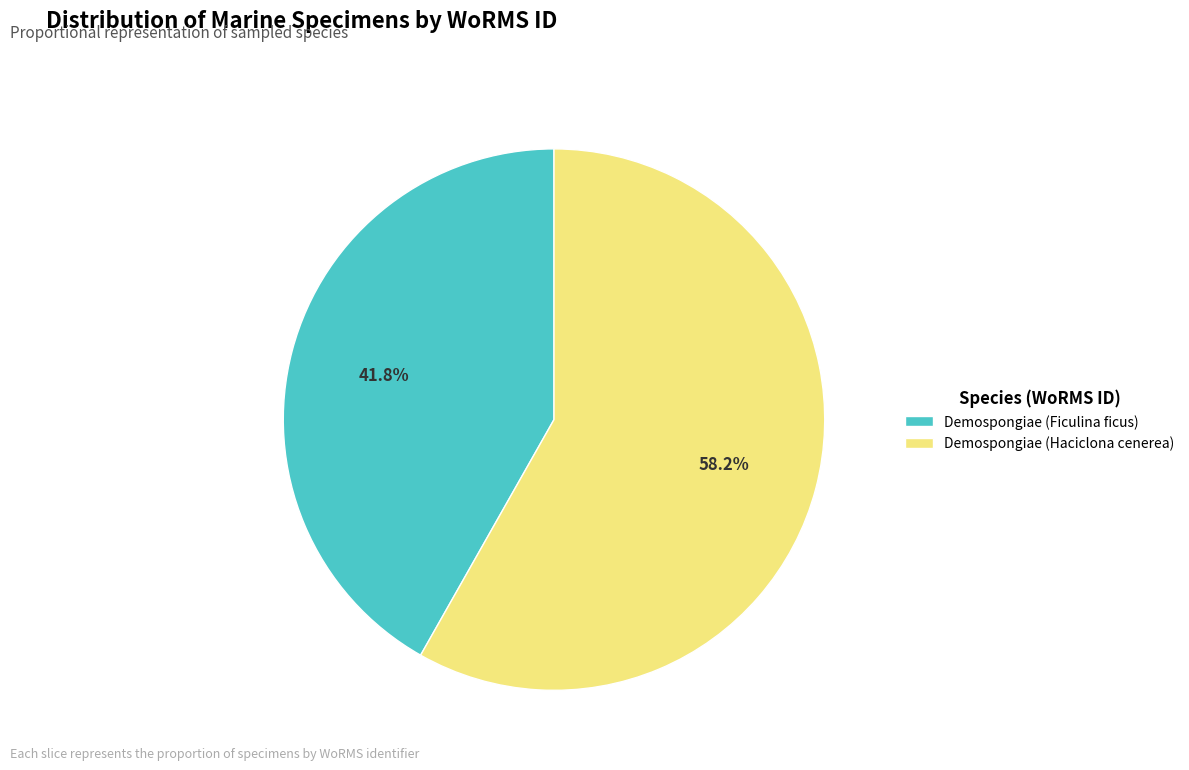

To the nearest percent, what portion does Demospongiae (Haciclona cenerea) represent?

58%